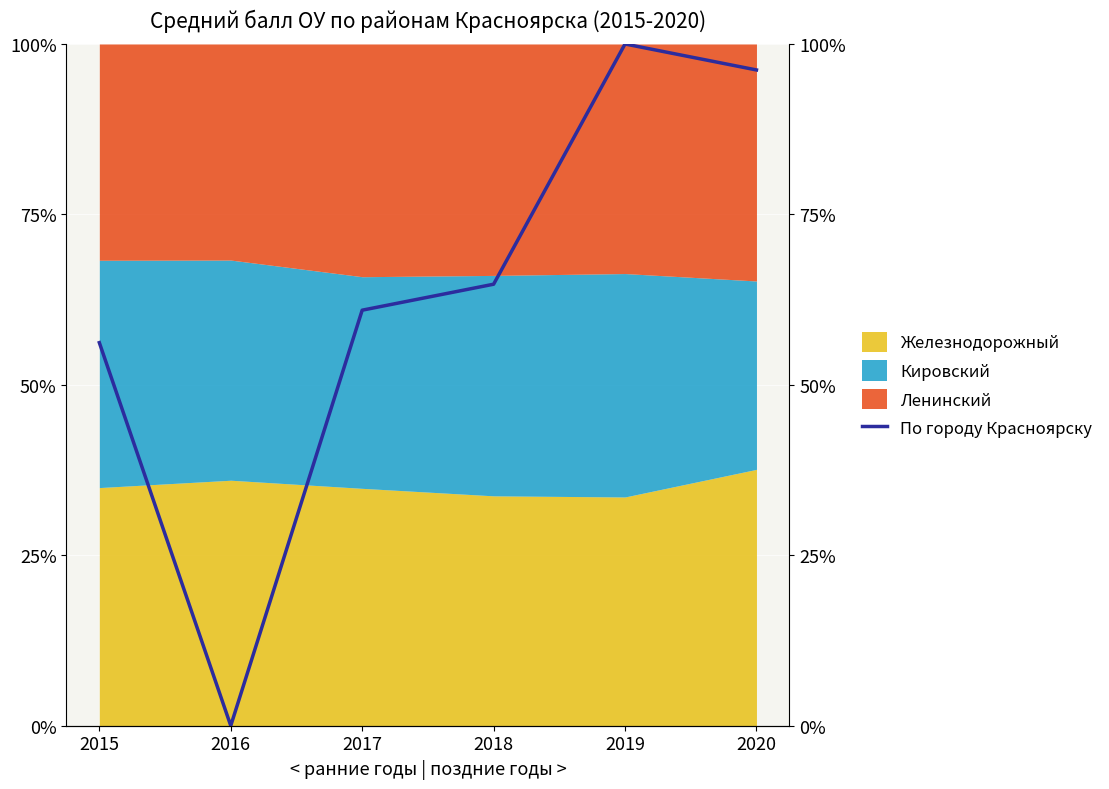

What value does the data have at 2020?

96.2